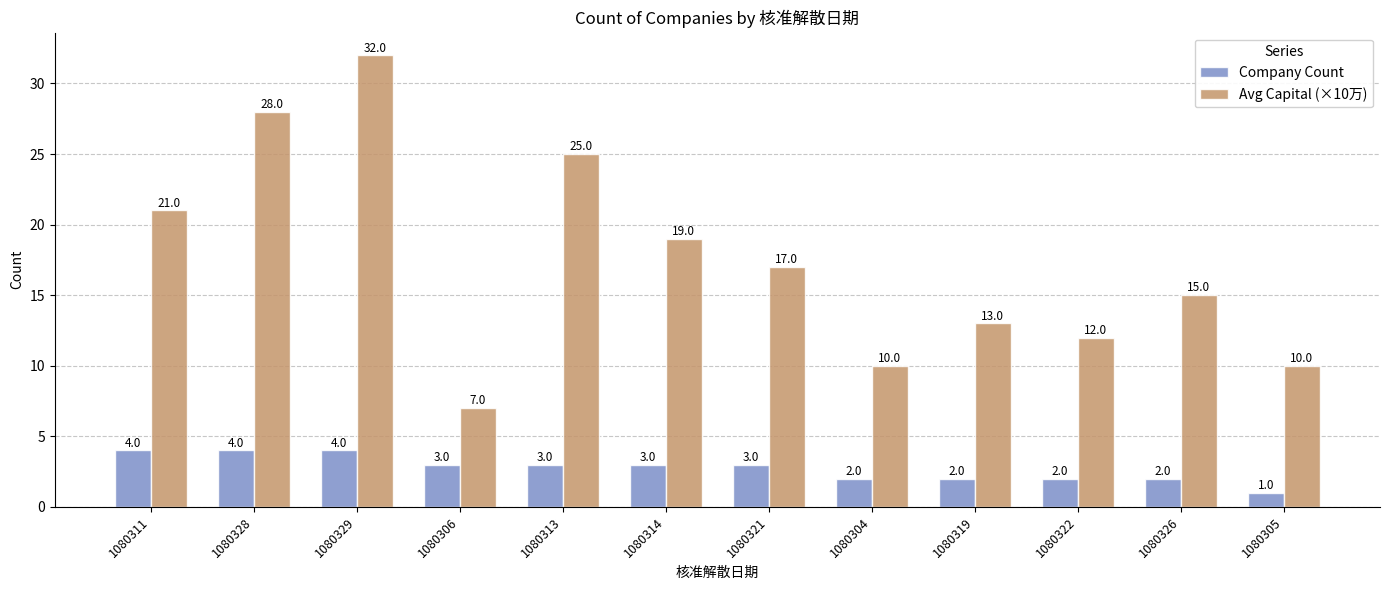

Reading left to right, extract all data points from this chart.

Company Count: 4	4	4	3	3	3	3	2	2	2	2	1
Avg Capital (×10万): 21	28	32	7	25	19	17	10	13	12	15	10